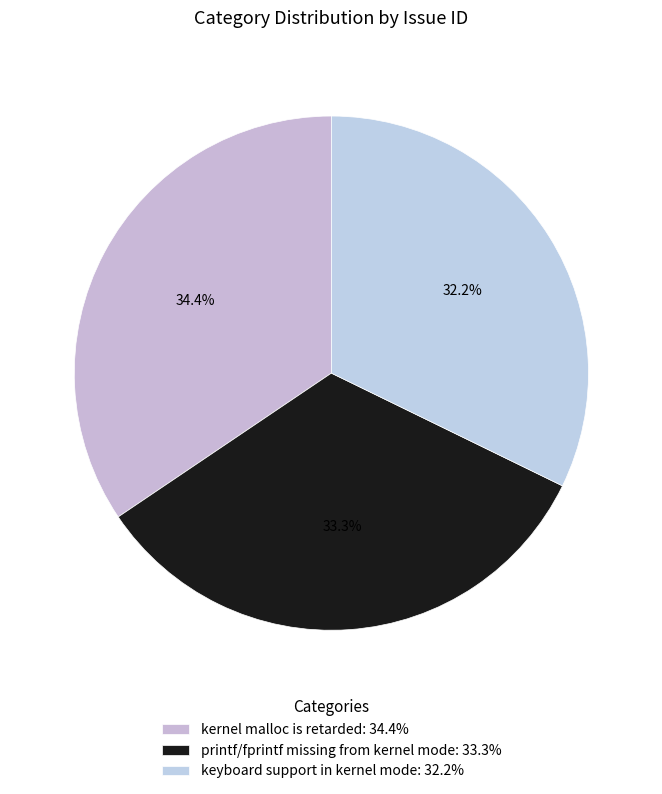

True or false: keyboard support in kernel mode accounts for 25% of the total.

False